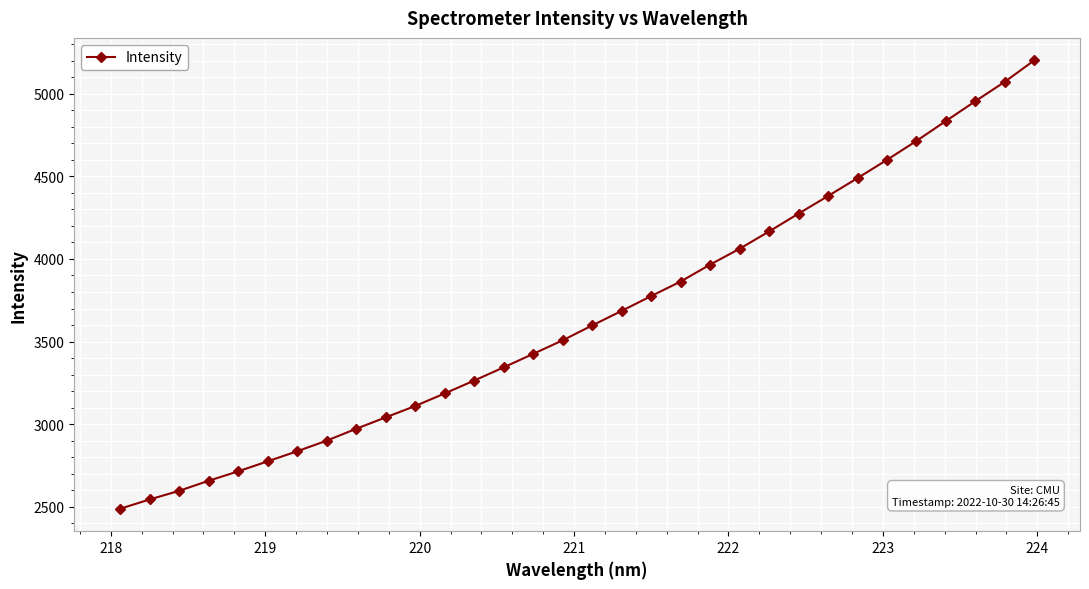

What is the average value?

3656.3